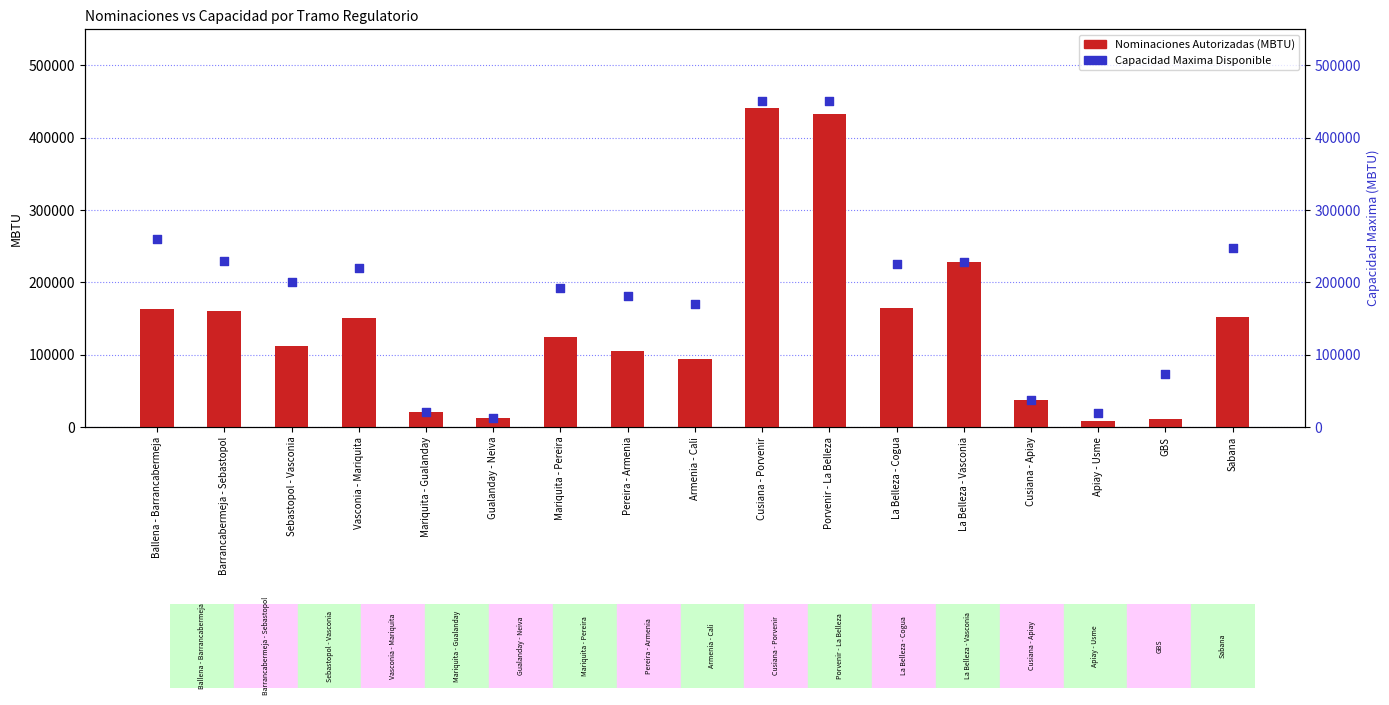

Which series contains the highest Y value?

Capacidad Maxima Disponible